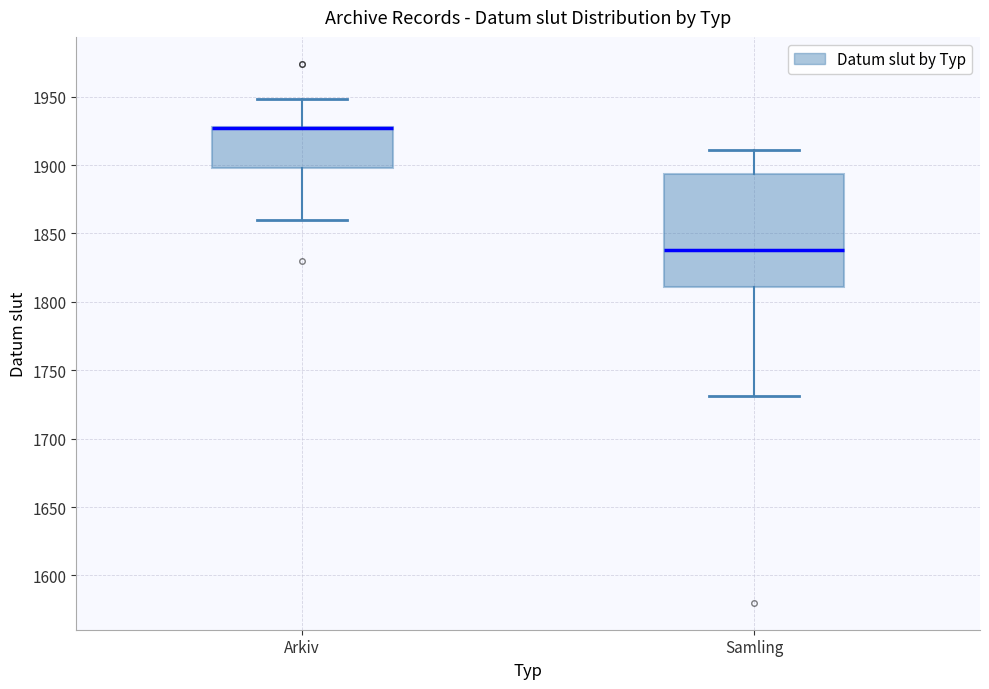

Which box is the tallest, from its lower edge to its upper edge?

Samling